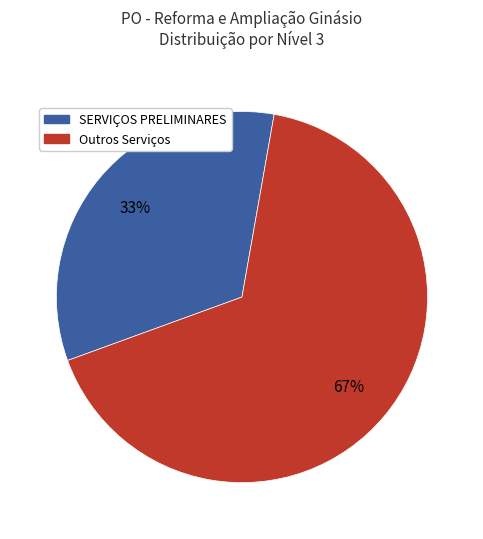

To the nearest percent, what is the average slice percentage?

50%